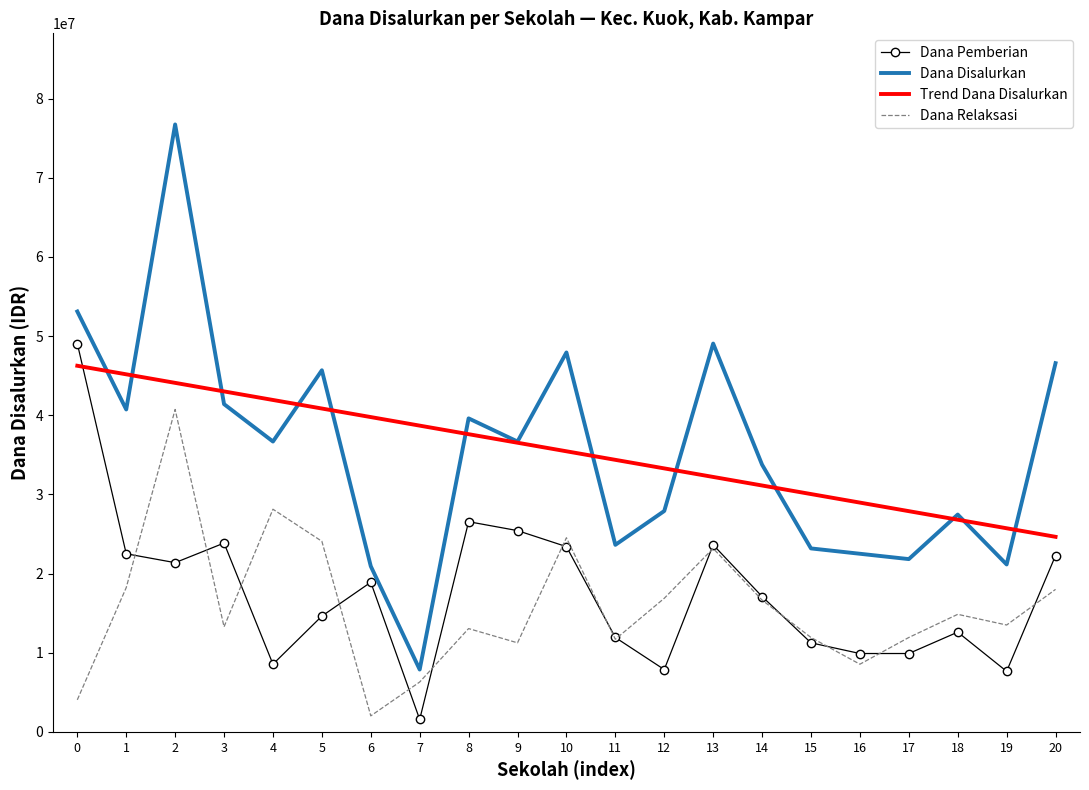

What is the total value across all series at 6?

81614026.0